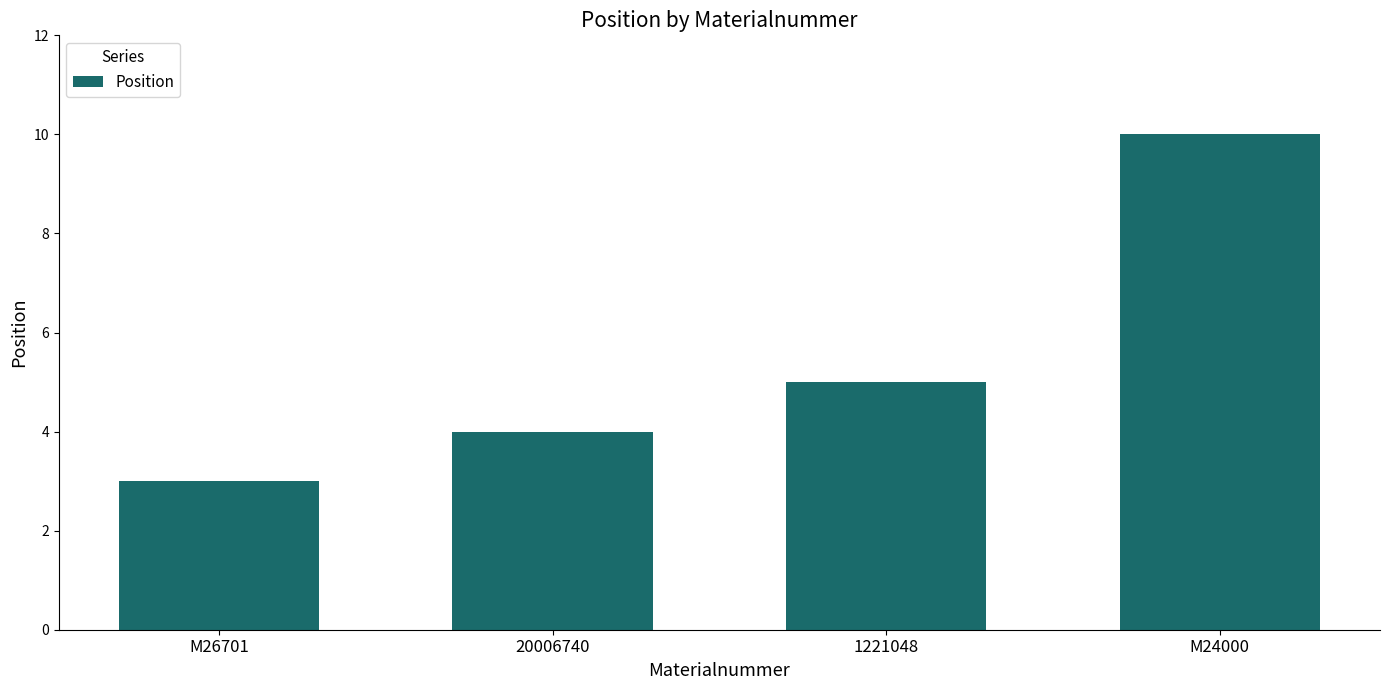

Between M24000 and M26701, which is larger?

M24000